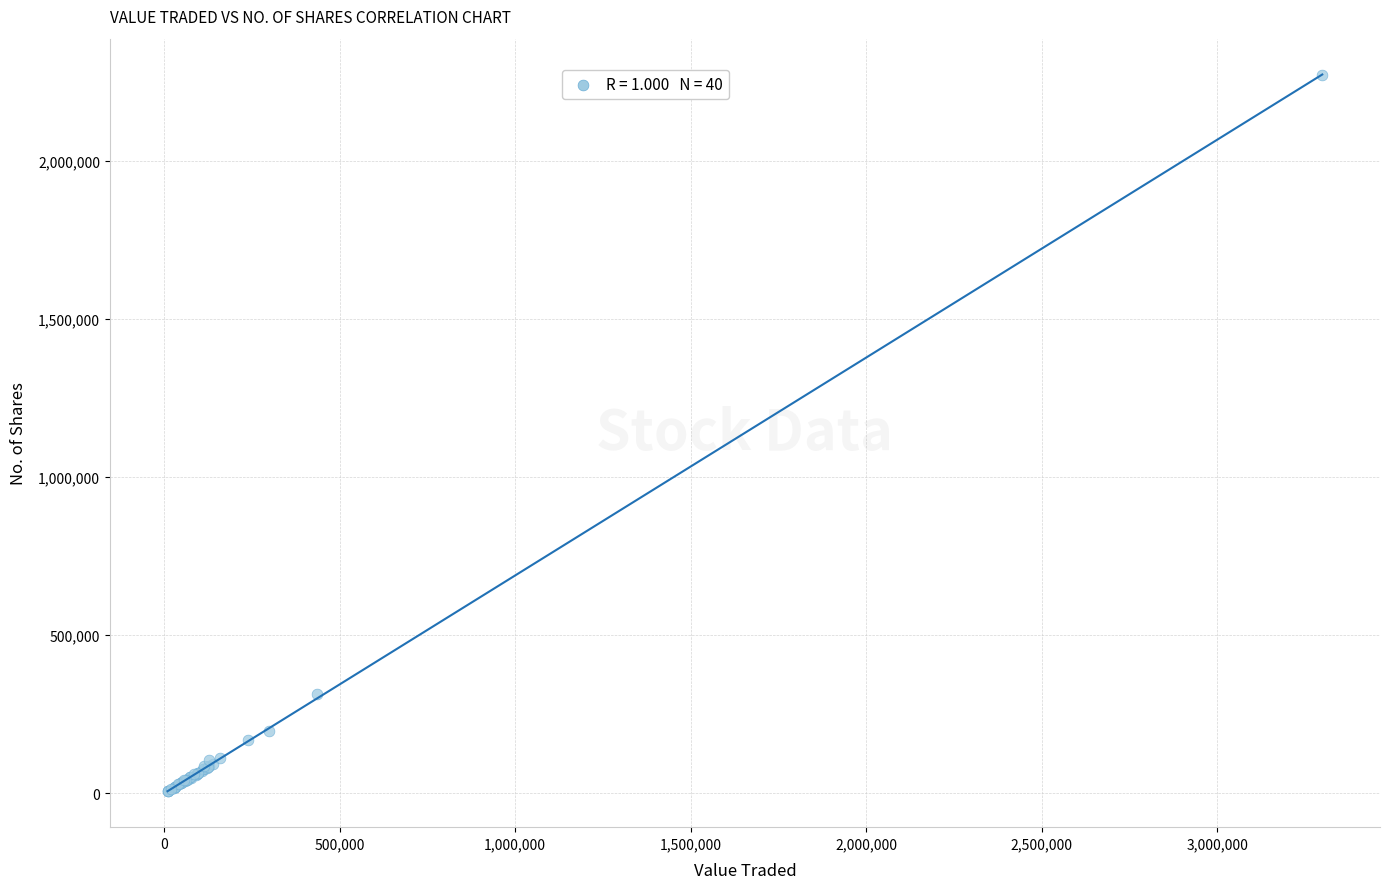

What Y value in the scatter plot is closest to 1138562?

313571